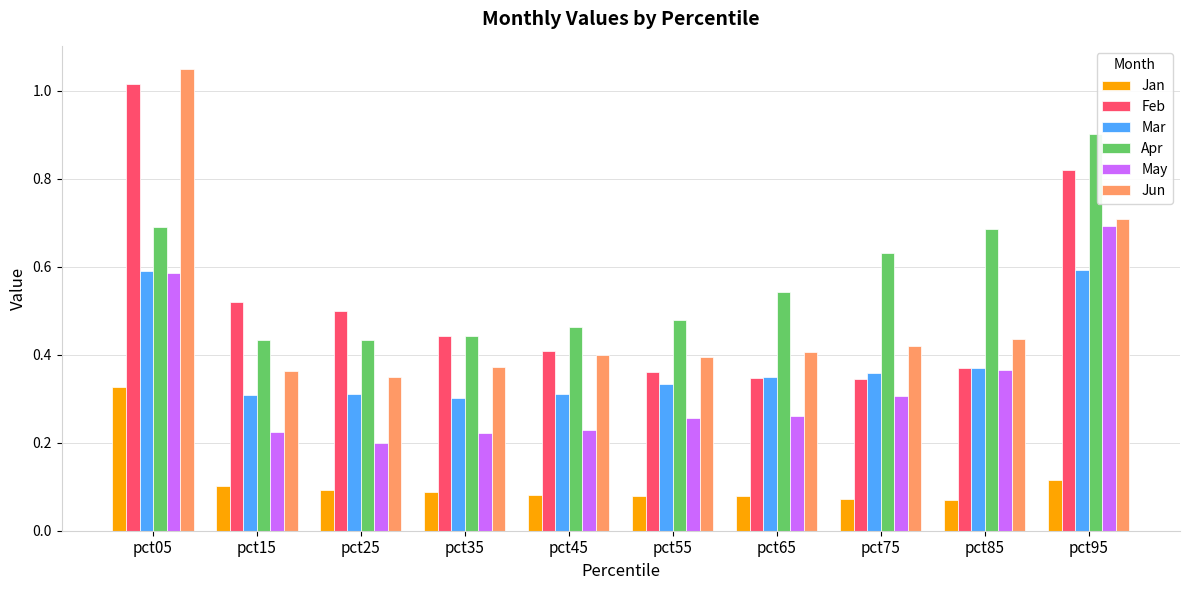

The Apr series shows 0.4 at pct15. True or false?

True